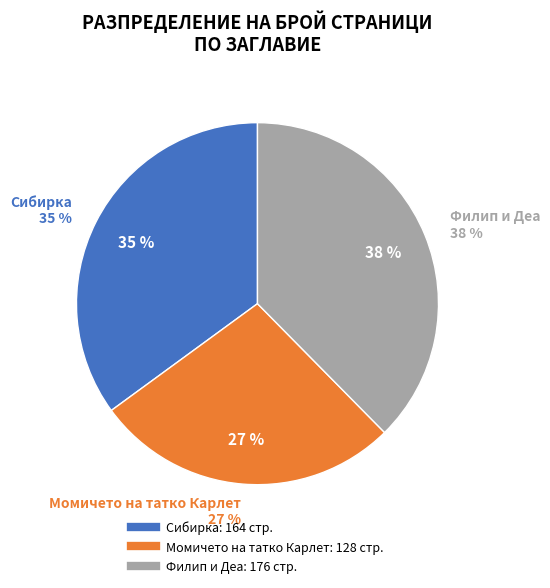

The Филип и Деа (9881) slice represents 38% of the pie. True or false?

True